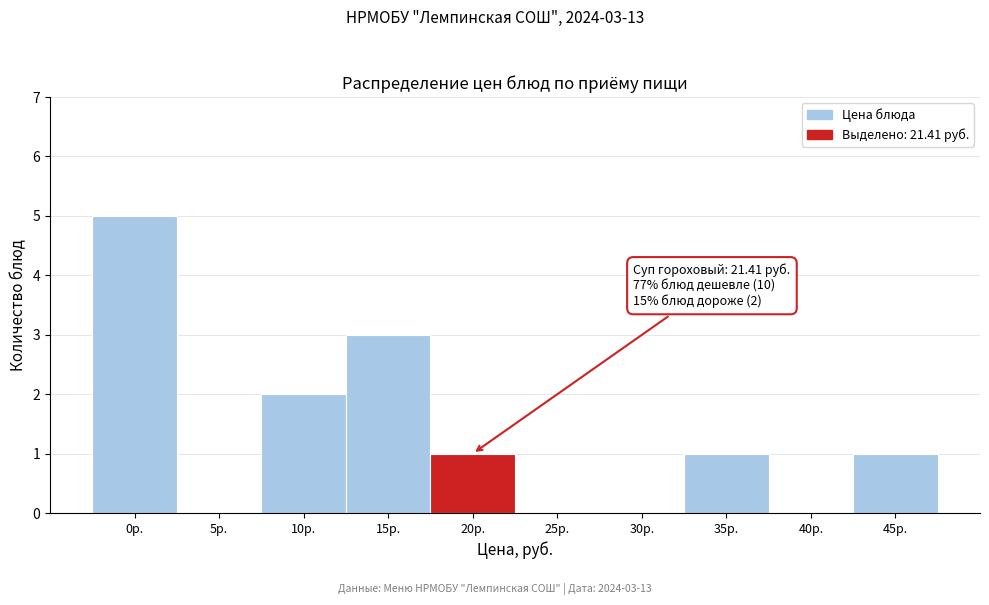

Reading left to right, transcribe all the data shown in this chart.

0р.=5	5р.=0	10р.=2	15р.=3	20р.=1	25р.=0	30р.=0	35р.=1	40р.=0	45р.=1